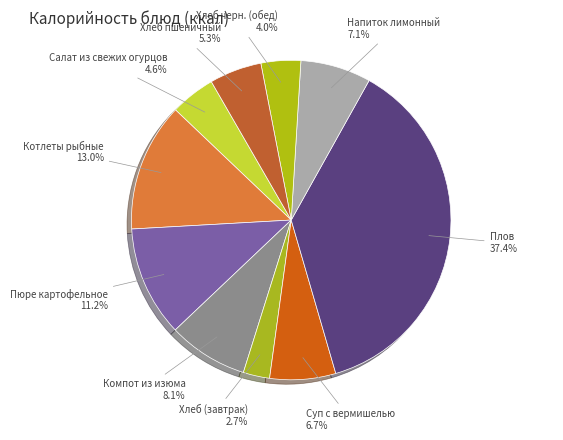

Which category has the smallest portion of the pie?

Хлеб (завтрак)